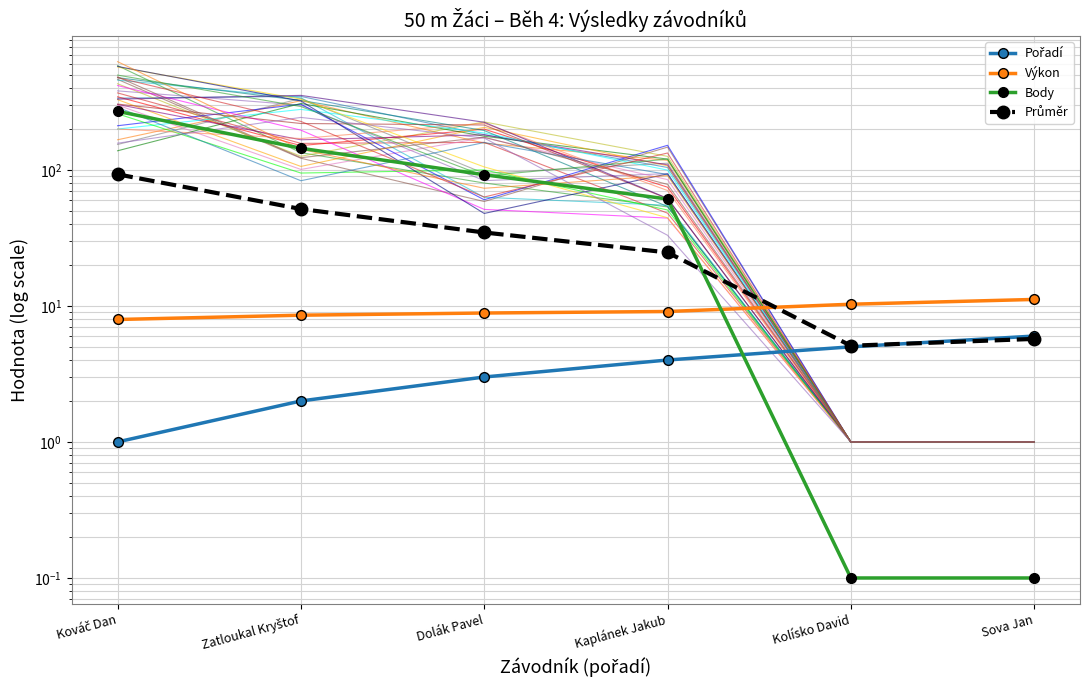

True or false: Výkon has a value of 7.9 at Kováč Dan.

True